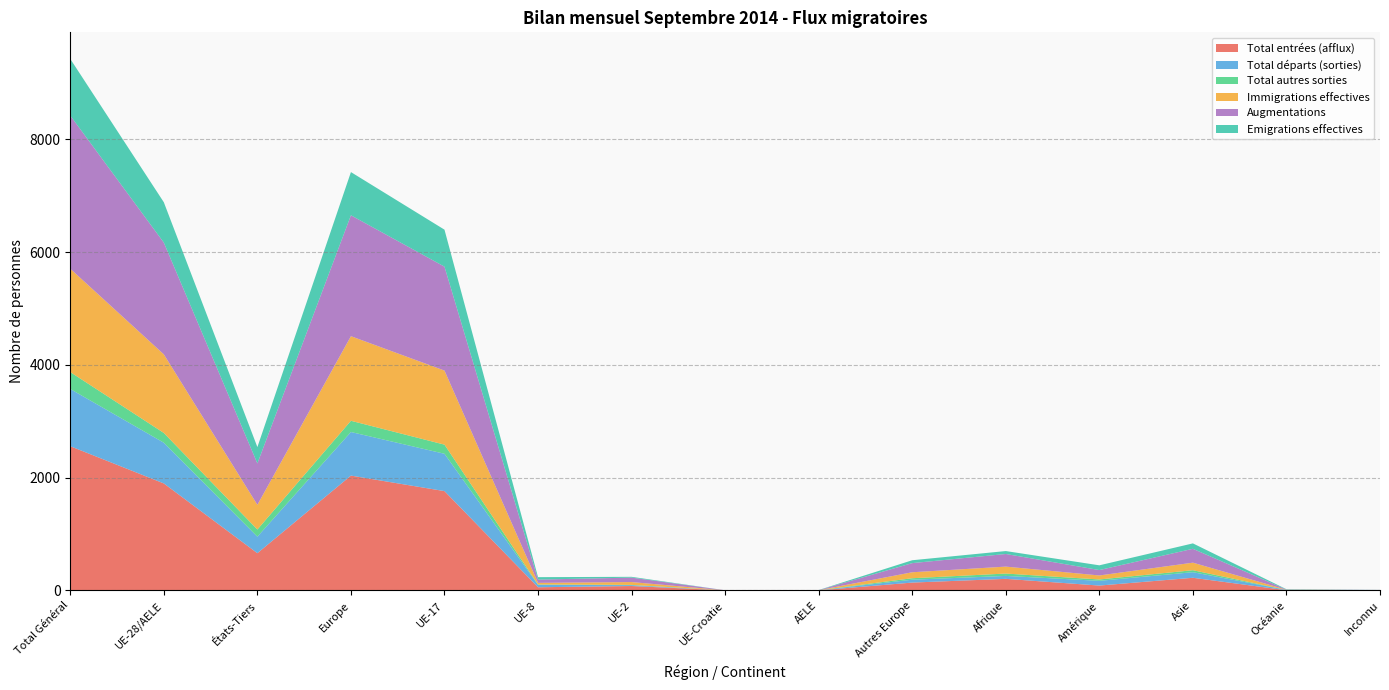

Reading left to right, list all the values displayed in this chart.

Total entrées (afflux): Total Général=2557	UE-28/AELE=1897	États-Tiers=660	Europe=2036	UE-17=1761	UE-8=56	UE-2=78	UE-Croatie=1	AELE=1	Autres Europe=139	Afrique=205	Amérique=86	Asie=224	Océanie=3	Inconnu=3
Total départs (sorties): Total Général=1015	UE-28/AELE=722	États-Tiers=293	Europe=773	UE-17=662	UE-8=43	UE-2=15	UE-Croatie=0	AELE=2	Autres Europe=51	Afrique=52	Amérique=84	Asie=99	Océanie=6	Inconnu=1
Total autres sorties: Total Général=300	UE-28/AELE=173	États-Tiers=127	Europe=199	UE-17=162	UE-8=6	UE-2=5	UE-Croatie=0	AELE=0	Autres Europe=26	Afrique=42	Amérique=24	Asie=35	Océanie=0	Inconnu=0
Immigrations effectives: Total Général=1832	UE-28/AELE=1394	États-Tiers=438	Europe=1500	UE-17=1313	UE-8=29	UE-2=50	UE-Croatie=1	AELE=1	Autres Europe=106	Afrique=123	Amérique=71	Asie=134	Océanie=3	Inconnu=1
Augmentations: Total Général=2716	UE-28/AELE=1982	États-Tiers=734	Europe=2144	UE-17=1843	UE-8=58	UE-2=79	UE-Croatie=1	AELE=1	Autres Europe=162	Afrique=224	Amérique=96	Asie=246	Océanie=3	Inconnu=3
Emigrations effectives: Total Général=1005	UE-28/AELE=715	États-Tiers=290	Europe=766	UE-17=656	UE-8=43	UE-2=14	UE-Croatie=0	AELE=2	Autres Europe=51	Afrique=52	Amérique=84	Asie=96	Océanie=6	Inconnu=1